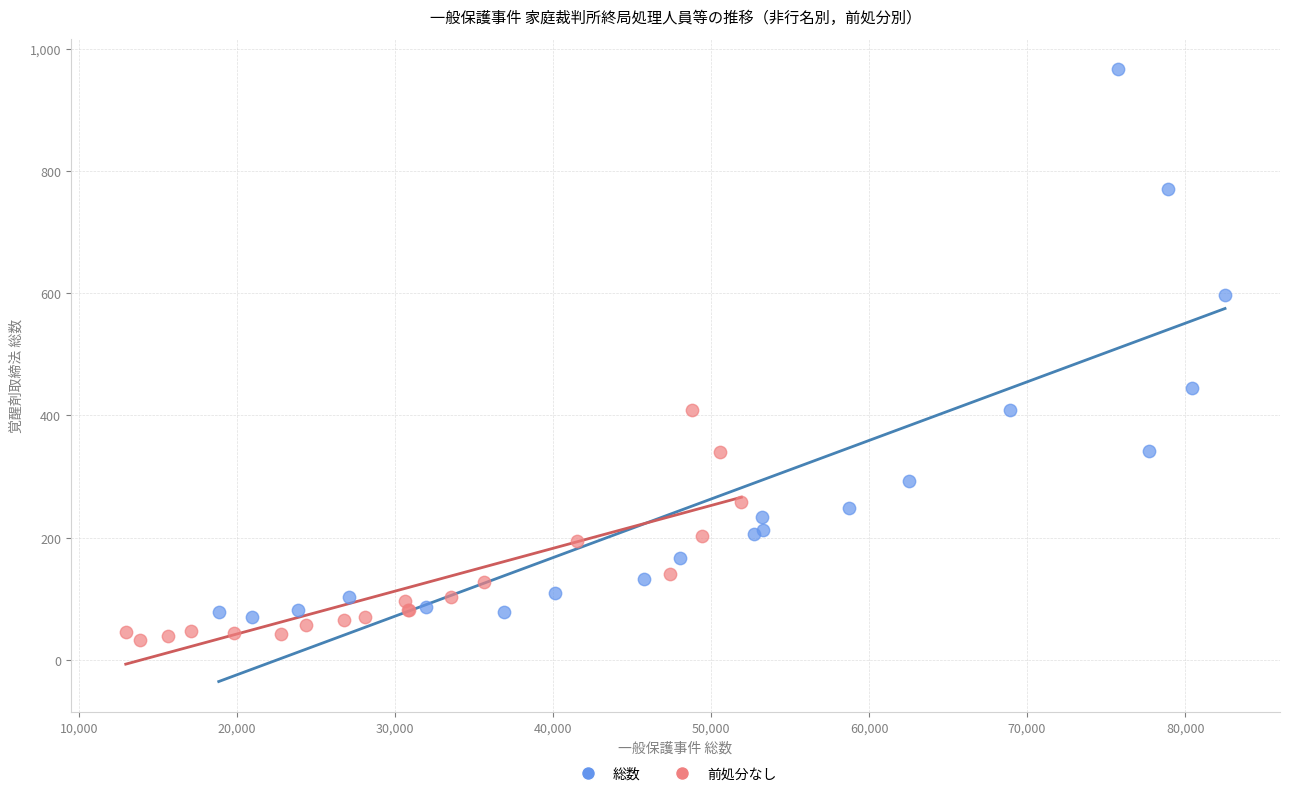

What are all the series names shown in the legend?

総数, 前処分なし